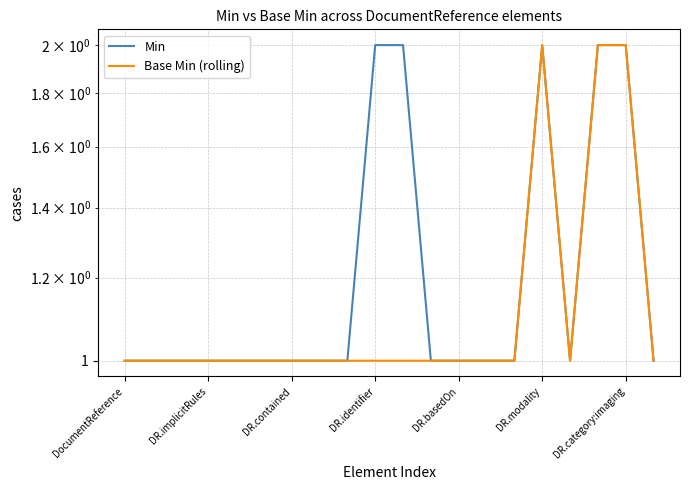

What is the difference between the maximum and second lowest values in the Min series?

1